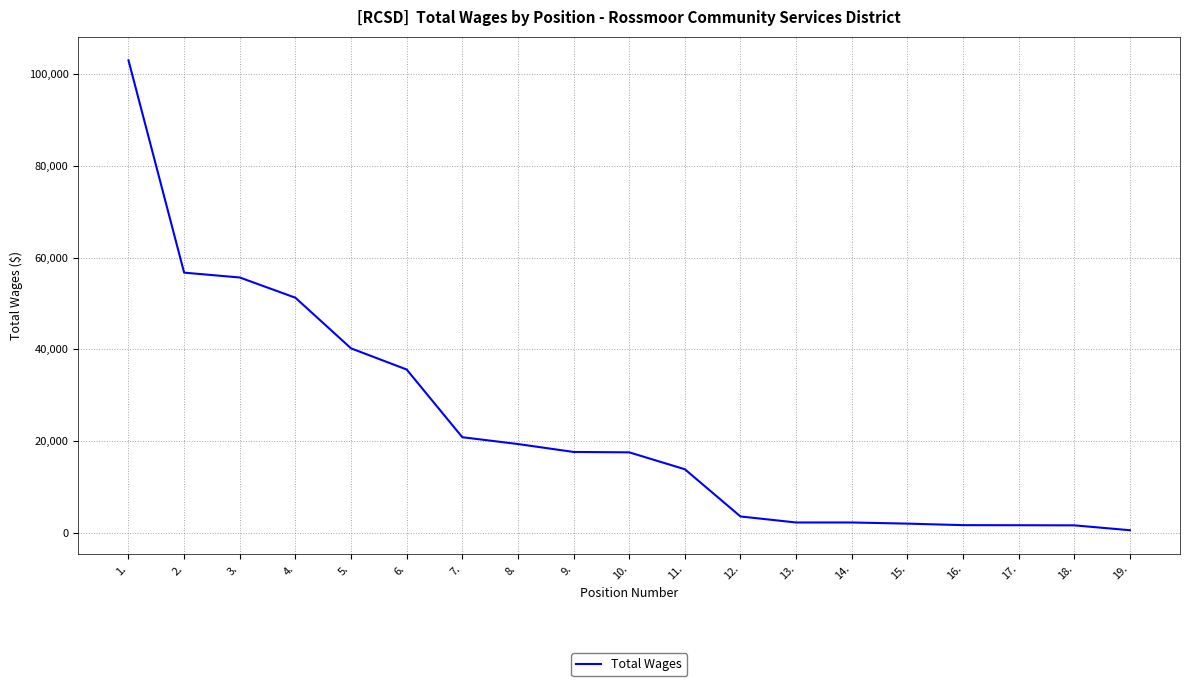

Is it true that the value at 4. is 33905?

False